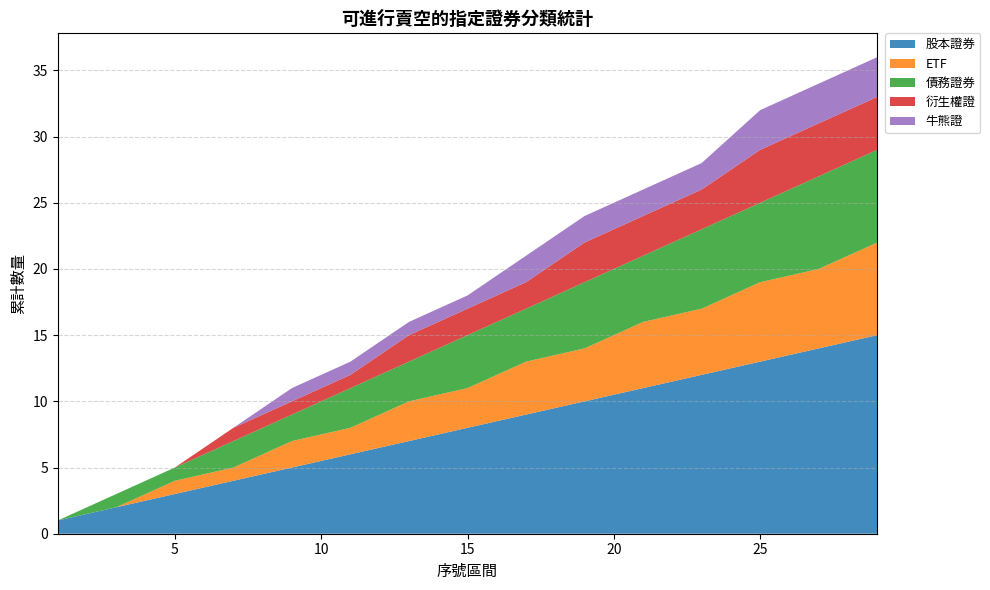

Reading left to right, transcribe all the data shown in this chart.

股本證券: 1	2	3	4	5	6	7	8	9	10	11	12	13	14	15
ETF: 0	0	1	1	2	2	3	3	4	4	5	5	6	6	7
債務證券: 0	1	1	2	2	3	3	4	4	5	5	6	6	7	7
衍生權證: 0	0	0	1	1	1	2	2	2	3	3	3	4	4	4
牛熊證: 0	0	0	0	1	1	1	1	2	2	2	2	3	3	3